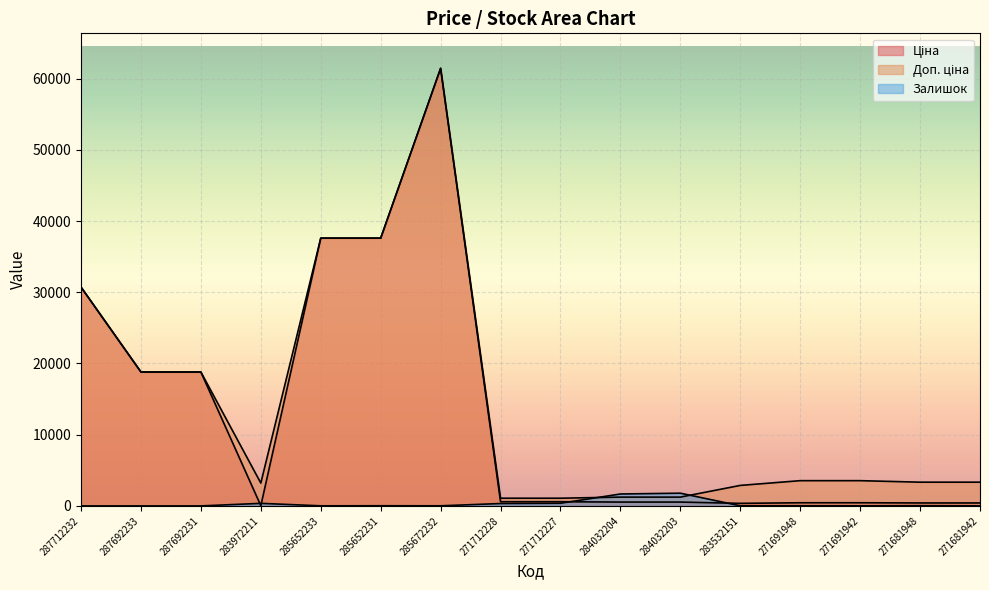

Which label corresponds to the largest value in the chart?

285672232